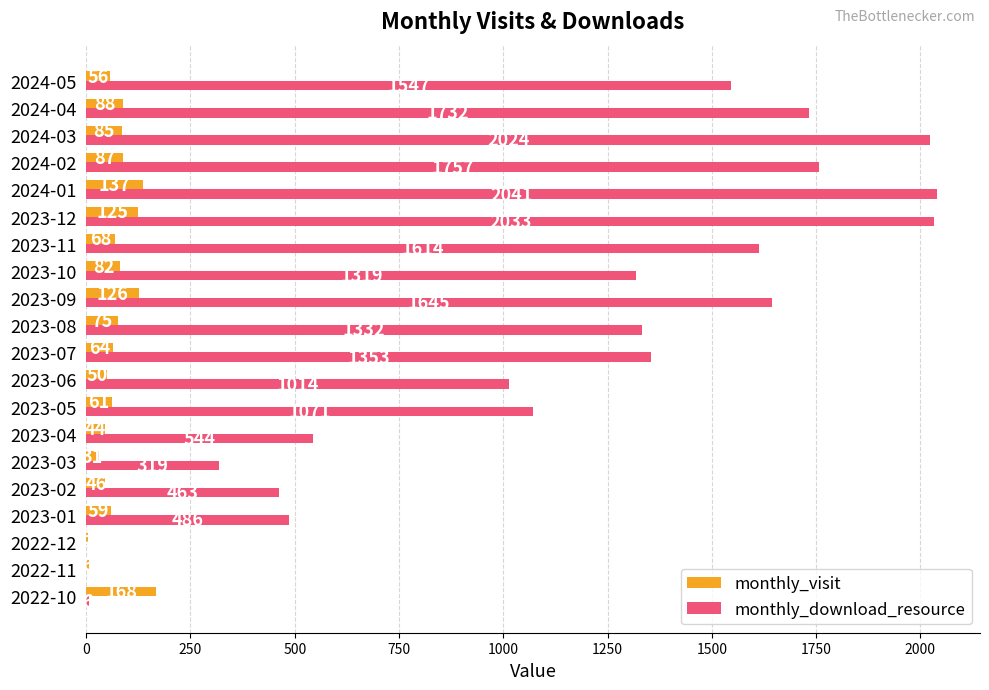

What value does the monthly_visit series have at 2023-03, to the nearest 5?

30